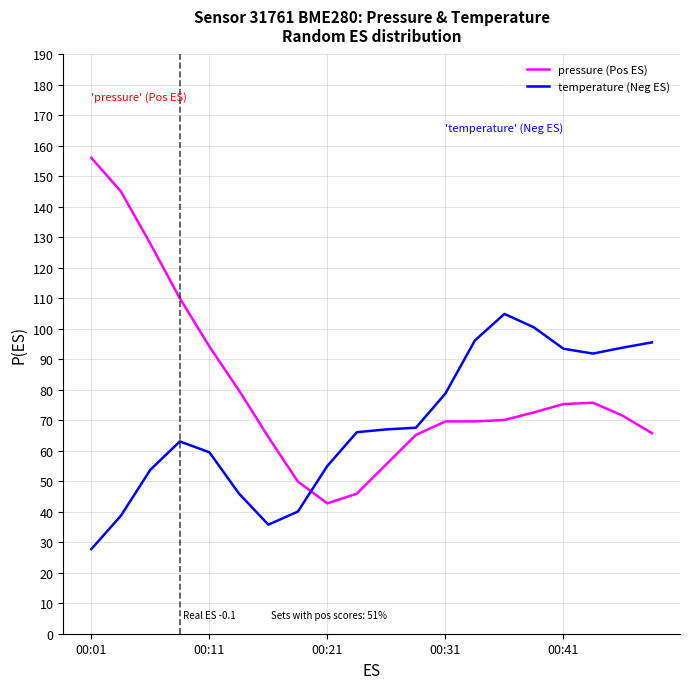

Which series ends up on top after the final intersection of pressure (Pos ES) and temperature (Neg ES)?

temperature (Neg ES)